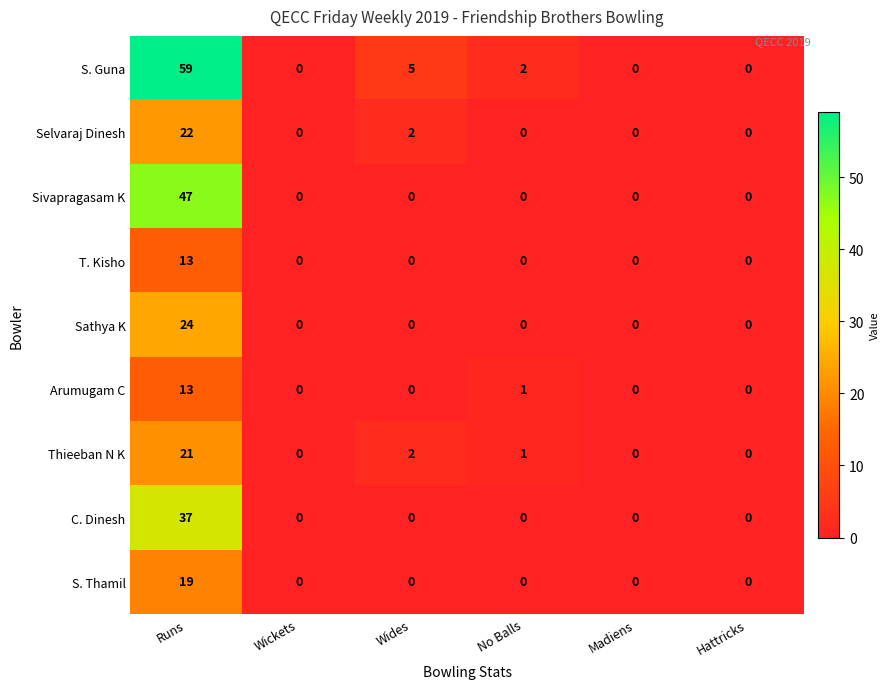

Which series changed the most between Wides and Madiens?

S. Guna